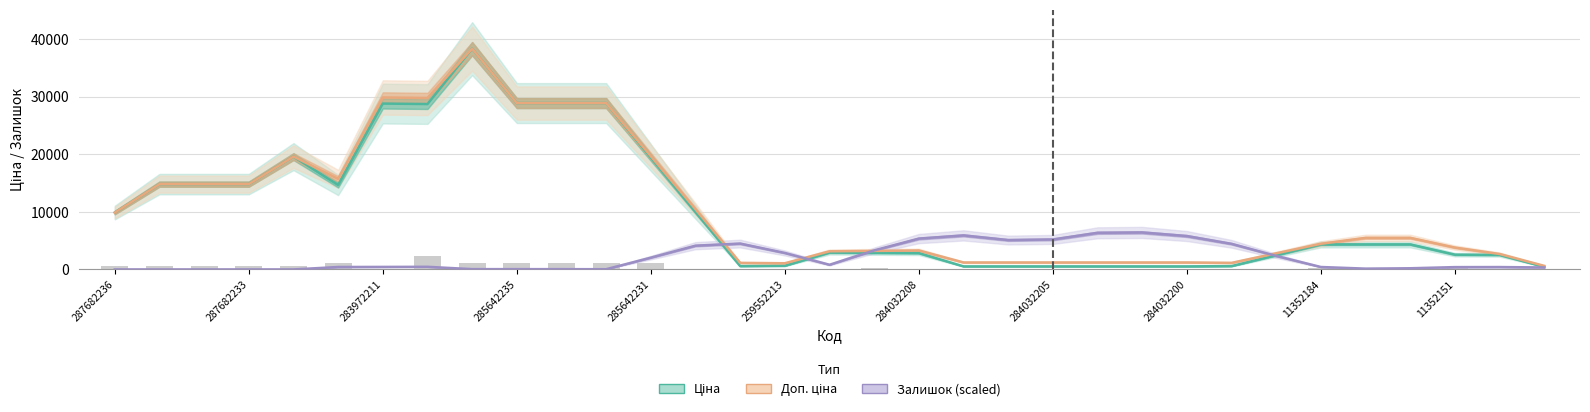

What is the sum of all Доп. ціна values?

350080.9